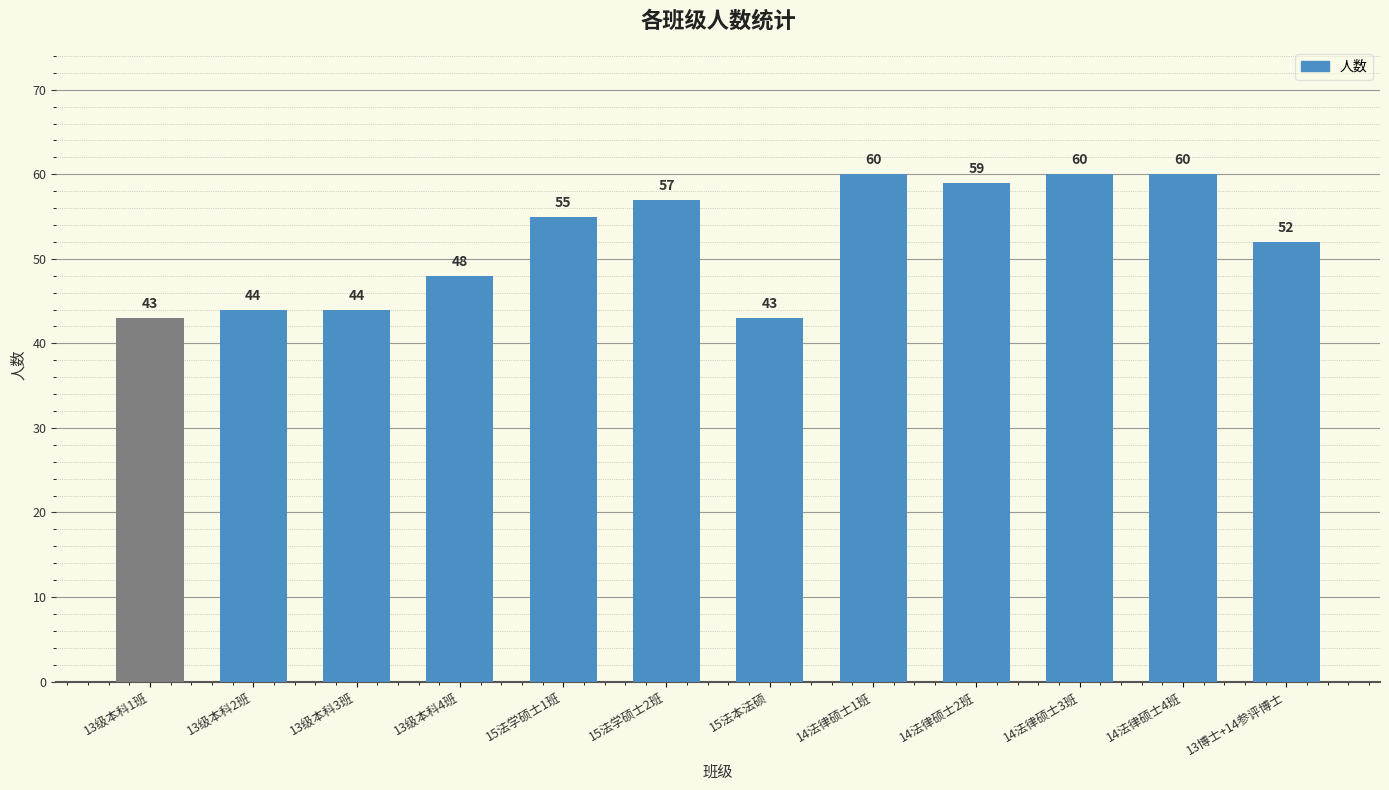

At which label is the value closest to 51?

13博士+14参评博士